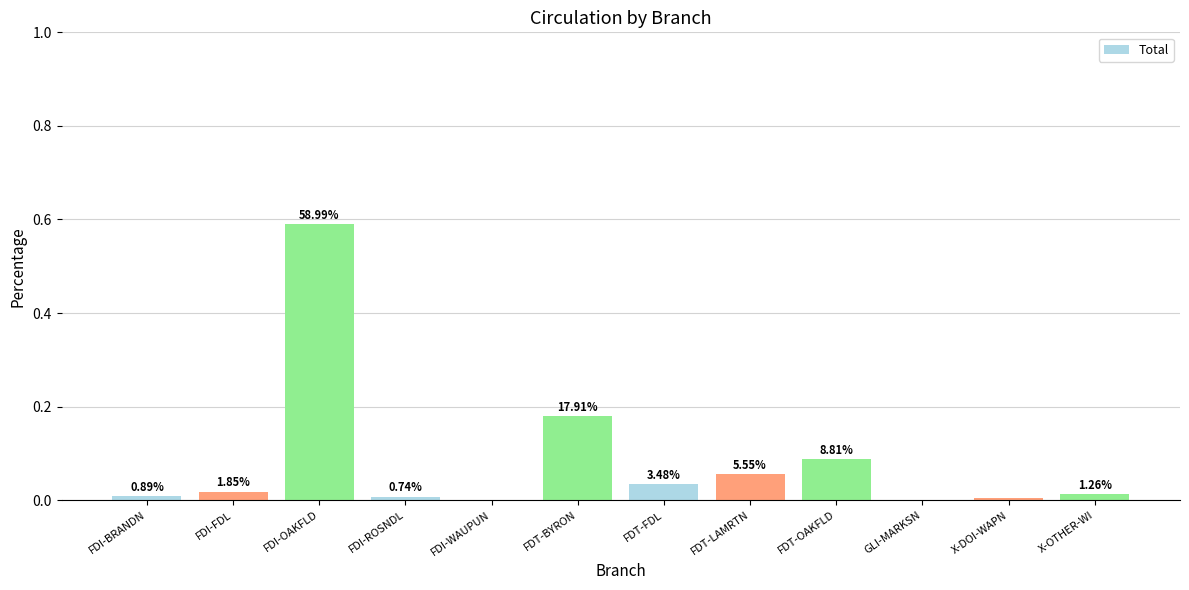

Does the chart contain stacked bars?

No